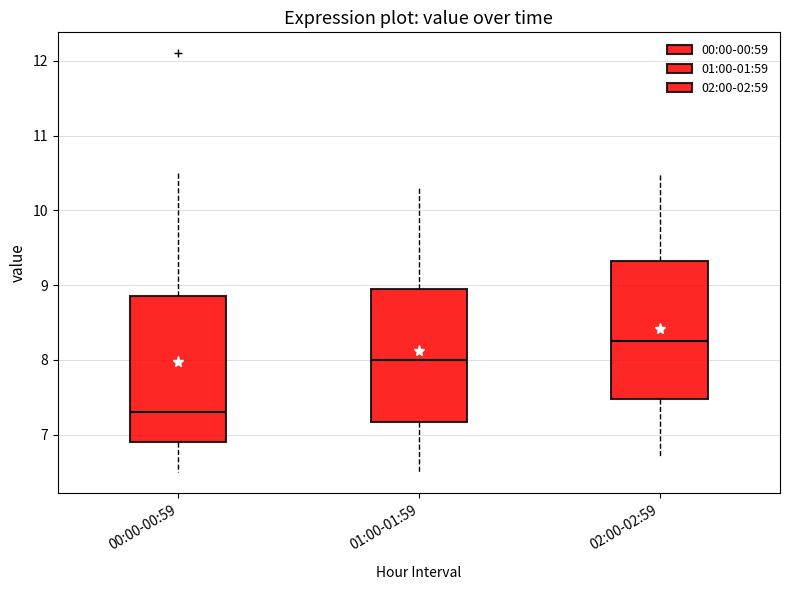

Reading left to right, read every box against the y-axis: the position of its median line, the range the box covers, and the ends of its whiskers. The values are not printed on the chart, so give them approximately, as read against the axis.

00:00-00:59: median 7.3, box 6.9 to 8.9, whiskers 6.5 to 10.5
01:00-01:59: median 8.0, box 7.2 to 9.0, whiskers 6.5 to 10.3
02:00-02:59: median 8.3, box 7.5 to 9.3, whiskers 6.7 to 10.5